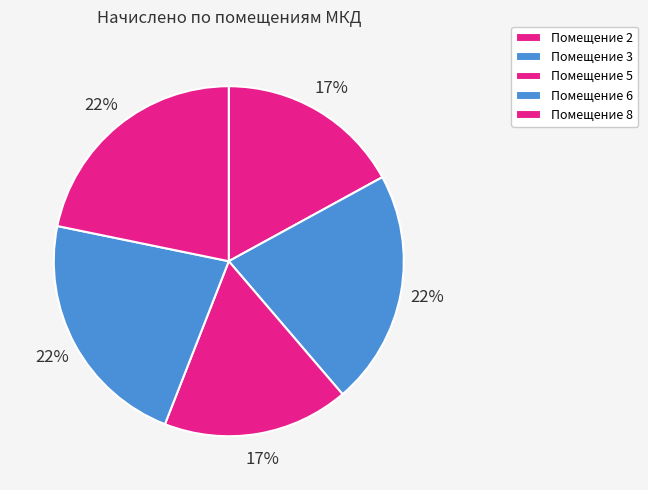

How many segments does this pie chart have?

5